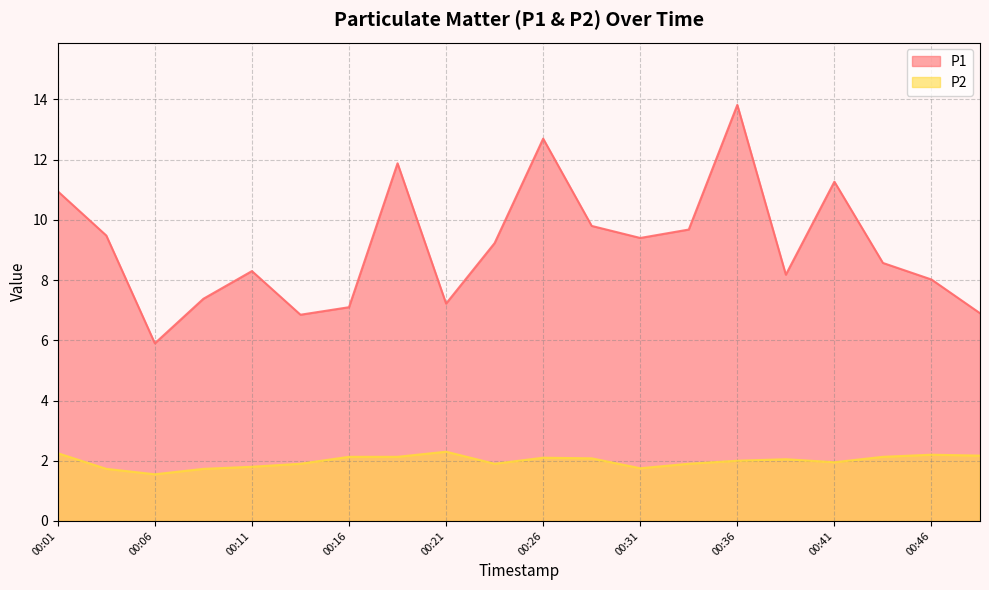

At which category is the sum across all series the highest?

00:36